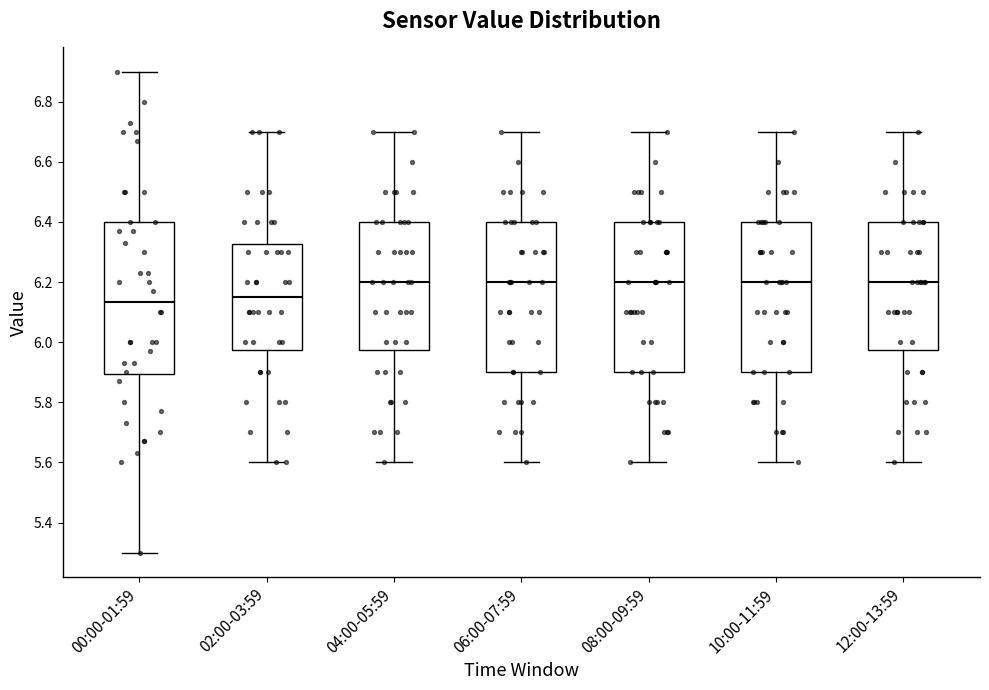

Where does the lower whisker of the box for 02:00-03:59 end on the y-axis? The values are not printed on the chart, so give them approximately, as read against the axis.

5.60